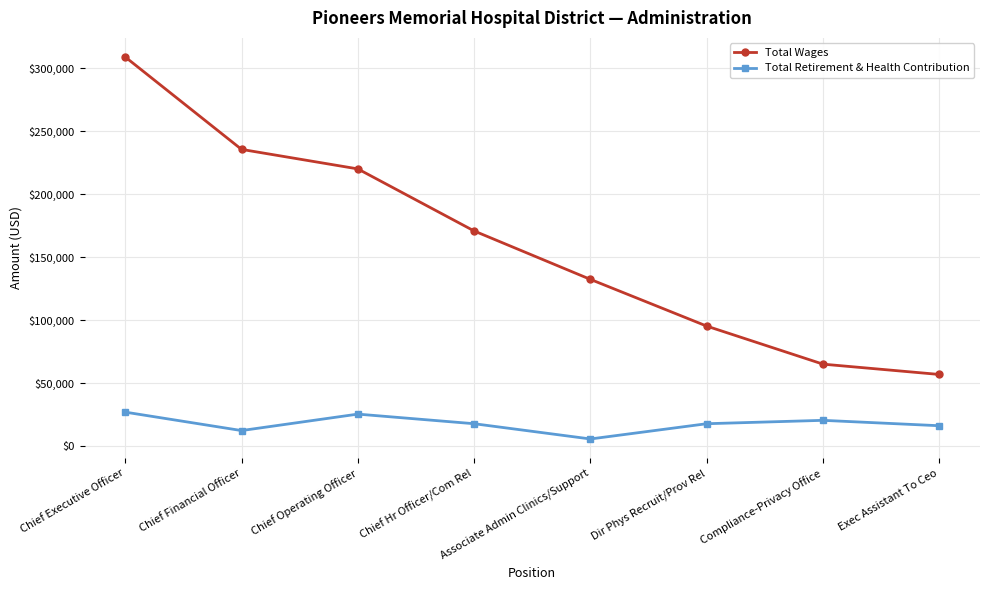

How many interior local valleys does the Total Retirement & Health Contribution series have?

2